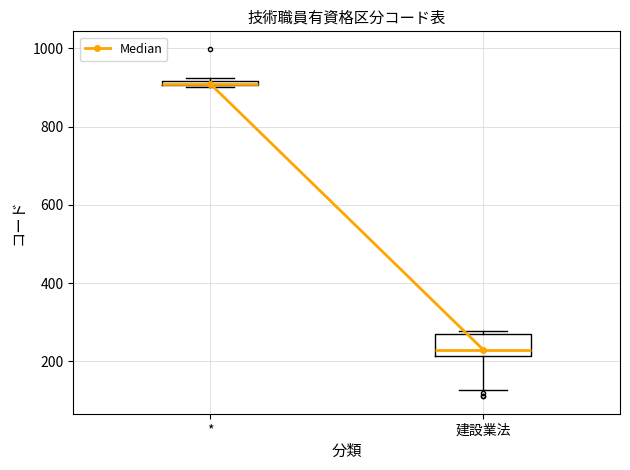

Where is the upper edge of the box for * on the y-axis? The values are not printed on the chart, so give them approximately, as read against the axis.

920